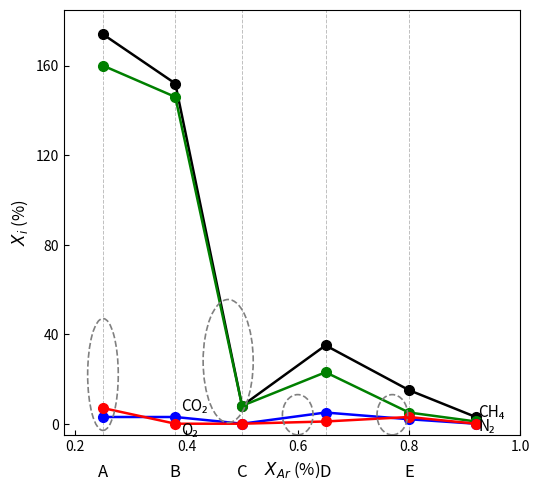

What is the maximum value shown in the chart?

174